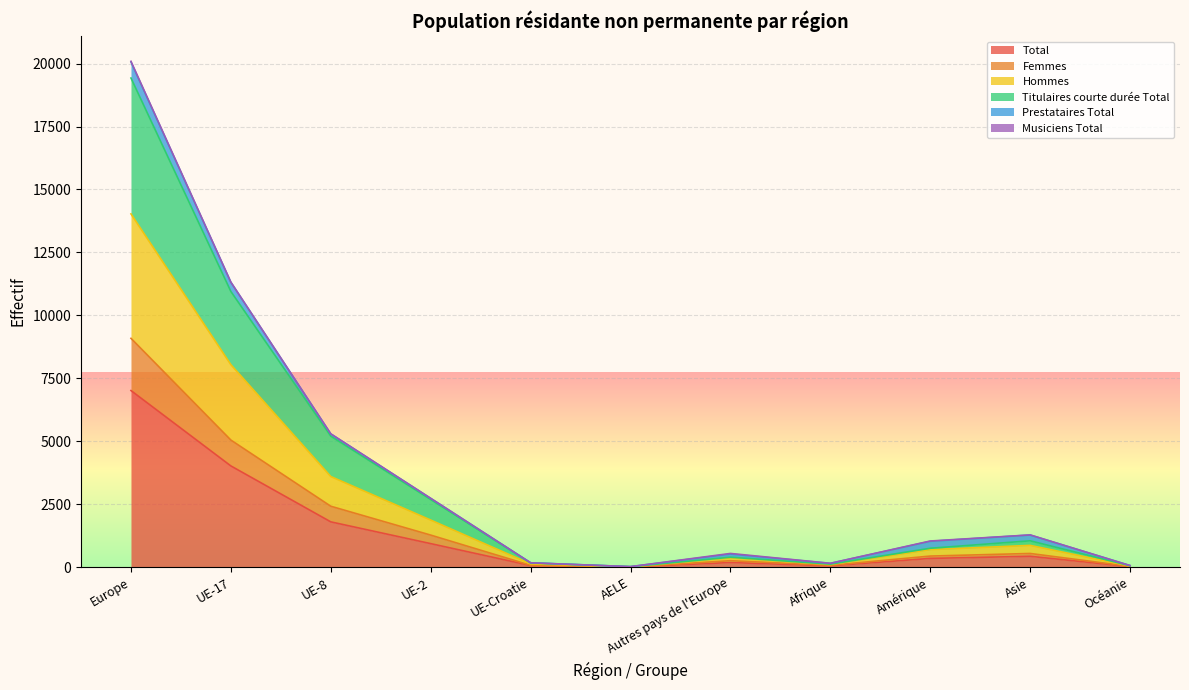

How many interior local peaks does the Femmes series have?

2